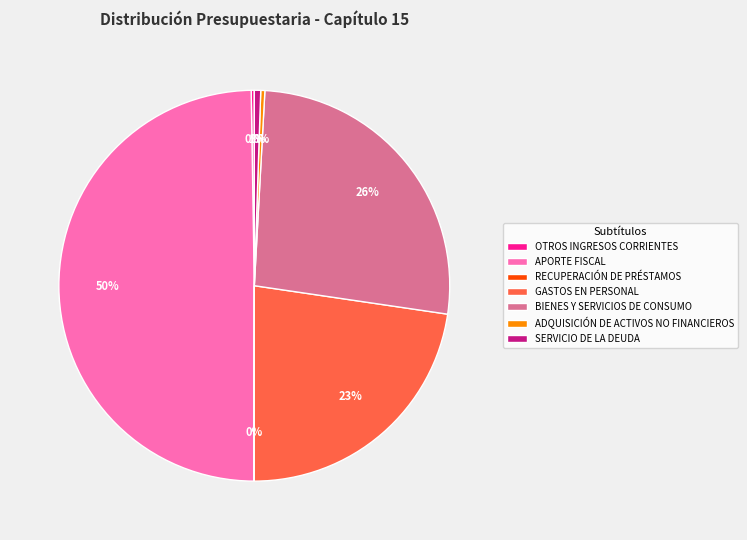

Is it true that ADQUISICIÓN DE ACTIVOS NO FINANCIEROS is 0% of the pie?

True